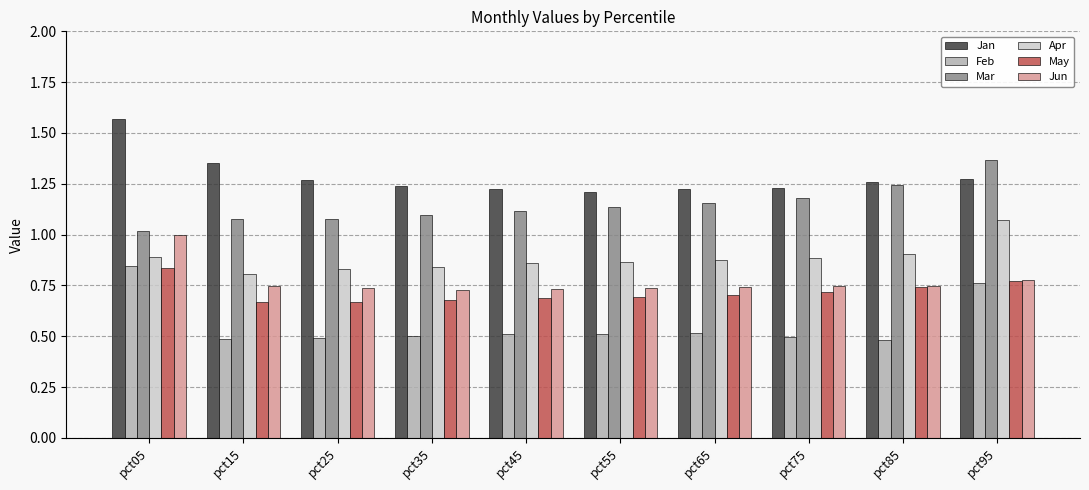

What is the difference between the Mar values at pct75 and pct05?

0.2